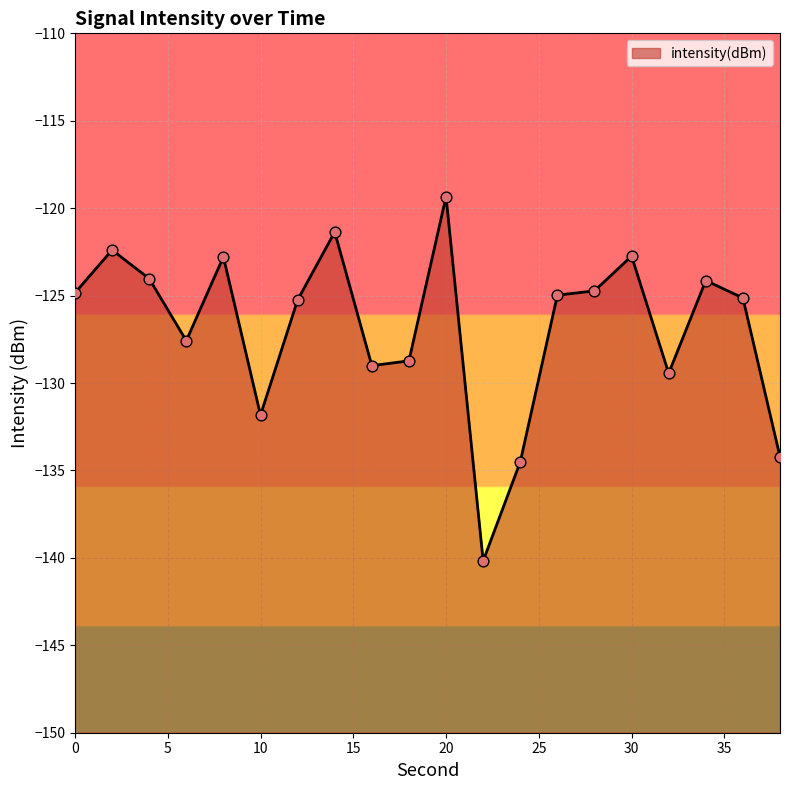

What is the change in value from 2 to 14?

+1.0